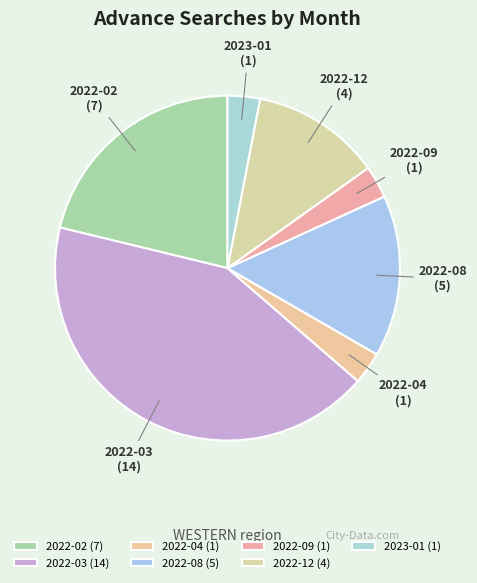

Does 2022-04 account for over 50% of the chart?

No